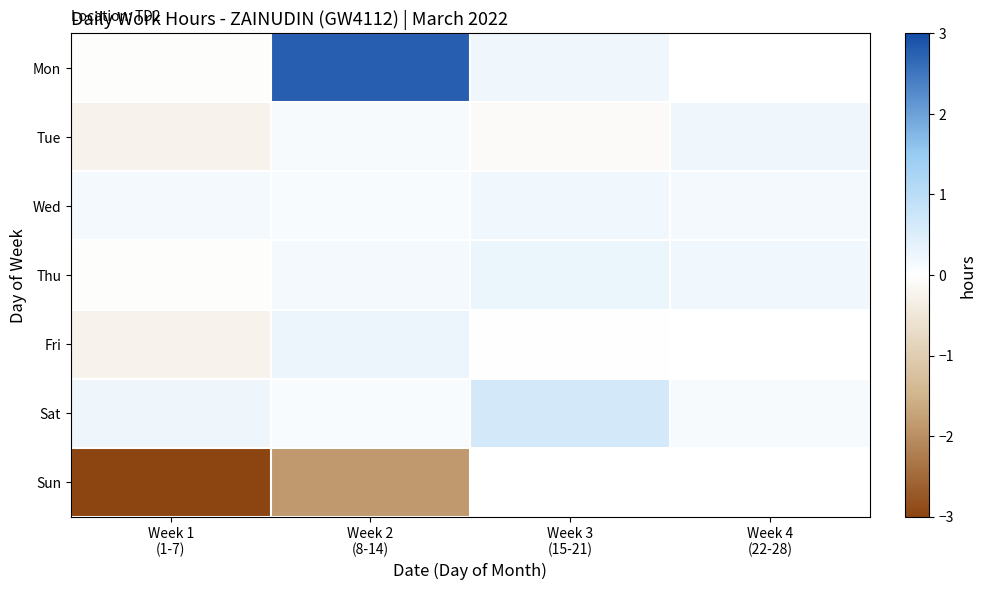

Is it true that Thu equals -0.0 at Week 1 (1-7)?

False